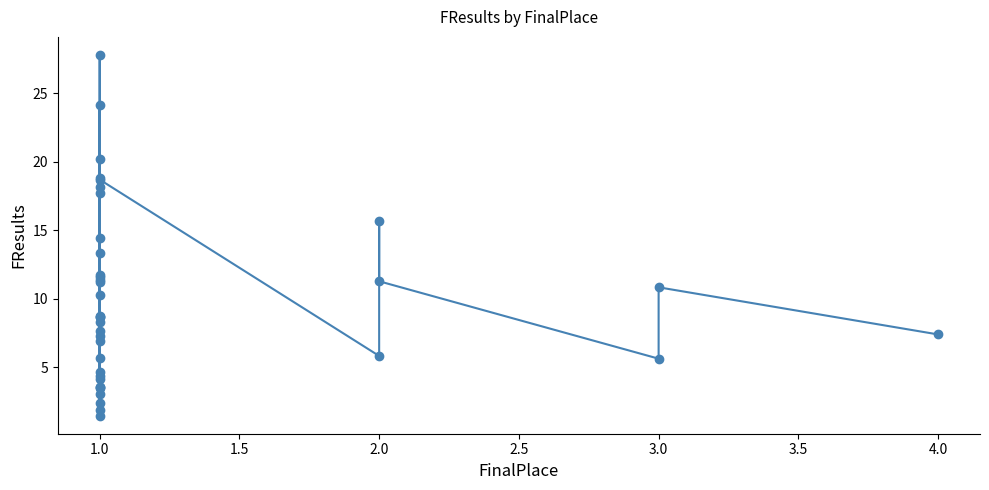

True or false: the data shows 11.6 at 1.0.

True